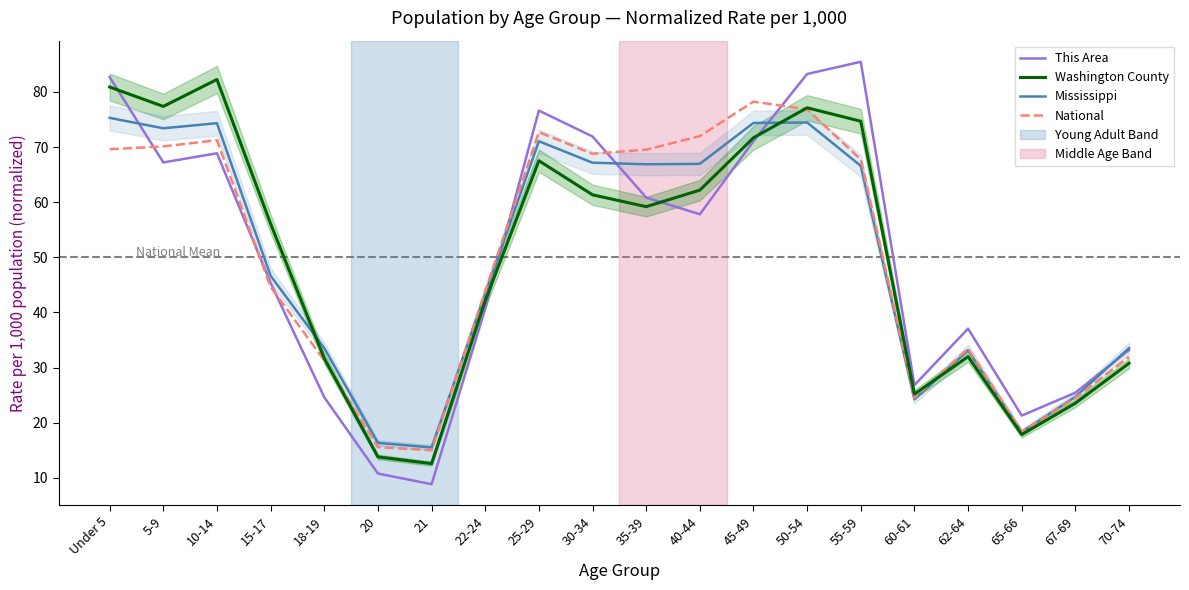

What is the sum of the This Area values at 70-74 and 5-9?

100.4